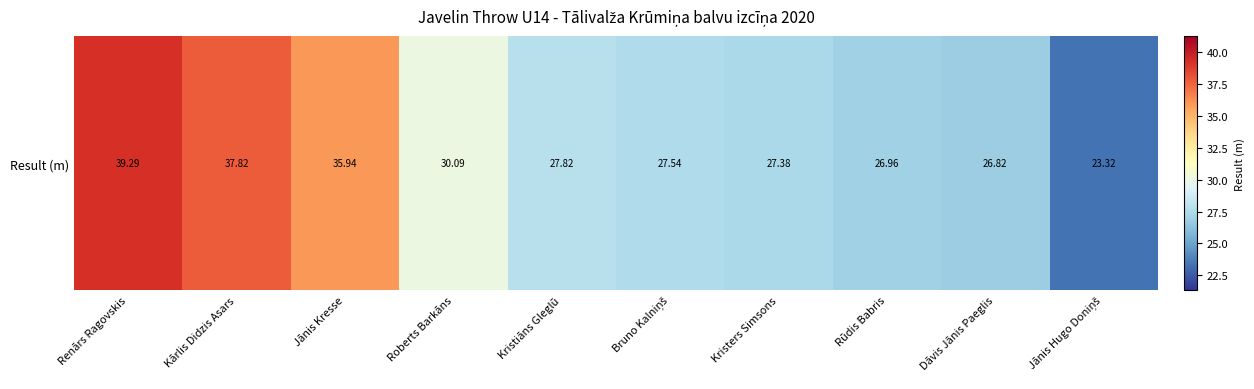

Which has a higher value, Jānis Kresse or Kristiāns Gleglū?

Jānis Kresse